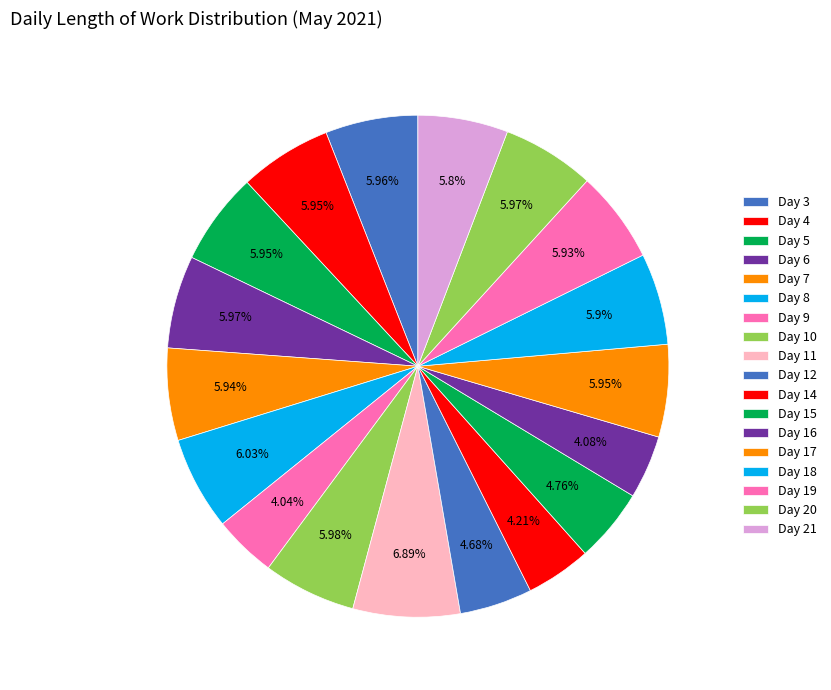

Which category has the biggest portion of the pie?

Day 11